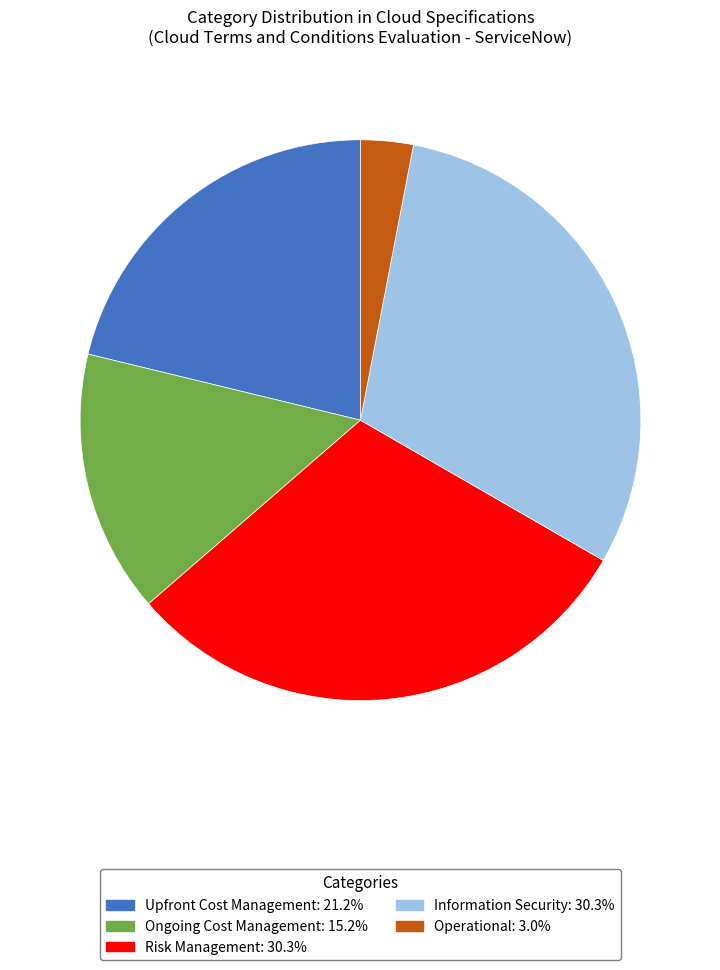

Between Ongoing Cost Management and Information Security, which is larger?

Information Security